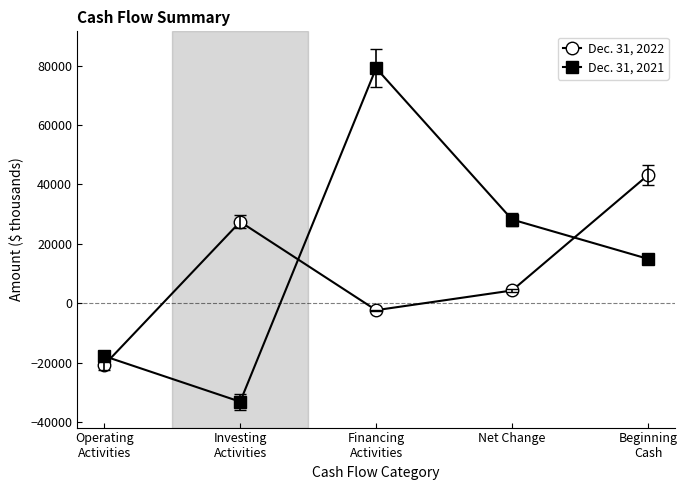

What is the label of the 4th point from the right?

Investing
Activities